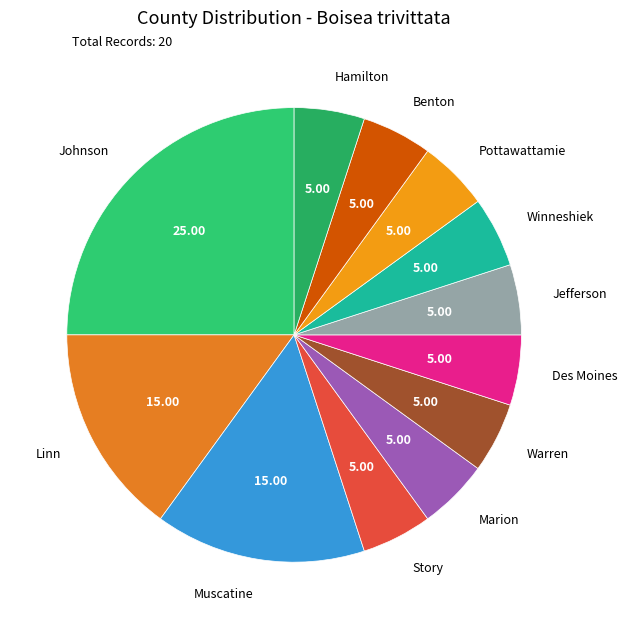

True or false: Hamilton accounts for 5% of the total.

True